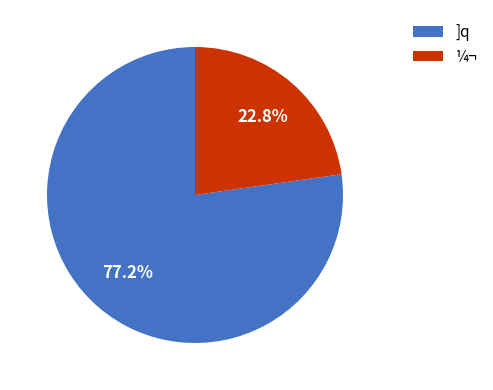

What is the smallest slice in the pie chart?

¼¬